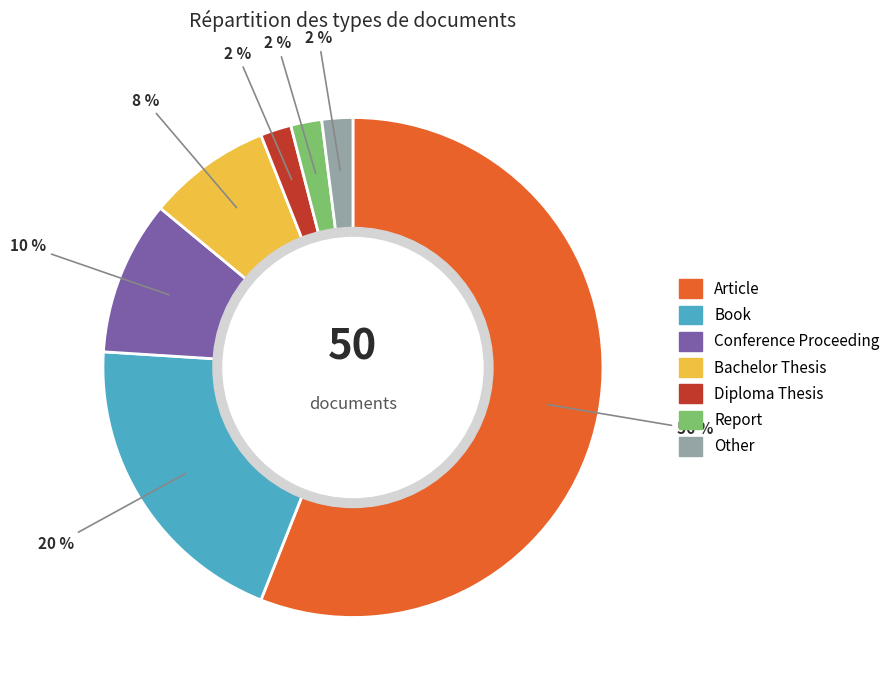

To the nearest percent, what is the average slice percentage?

14%